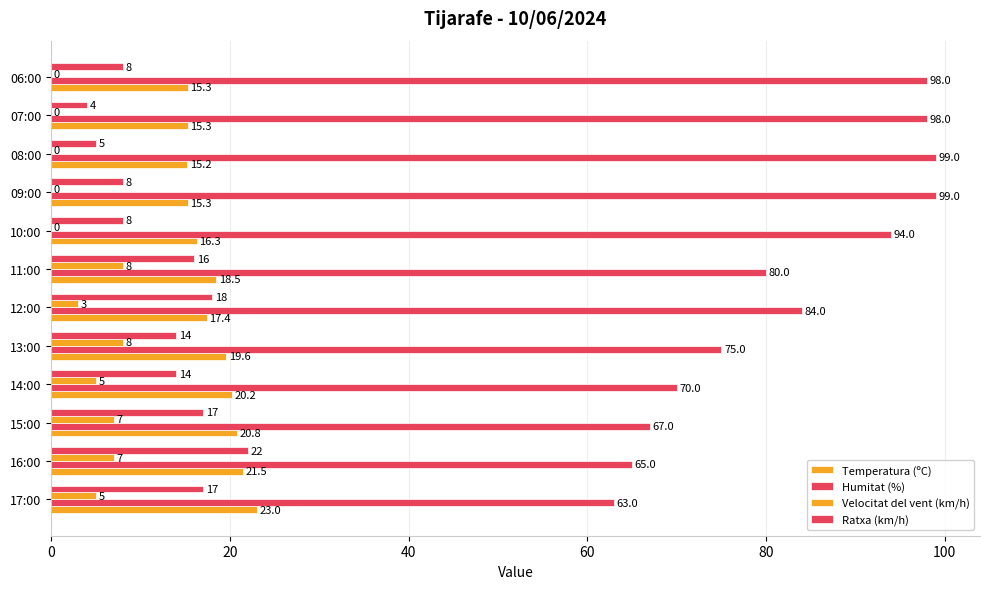

Reading left to right, extract all data points from this chart.

Temperatura (ºC): 23.0	21.5	20.8	20.2	19.6	17.4	18.5	16.3	15.3	15.2	15.3	15.3
Humitat (%): 63.0	65.0	67.0	70.0	75.0	84.0	80.0	94.0	99.0	99.0	98.0	98.0
Velocitat del vent (km/h): 5.0	7.0	7.0	5.0	8.0	3.0	8.0	0.0	0.0	0.0	0.0	0.0
Ratxa (km/h): 17.0	22.0	17.0	14.0	14.0	18.0	16.0	8.0	8.0	5.0	4.0	8.0